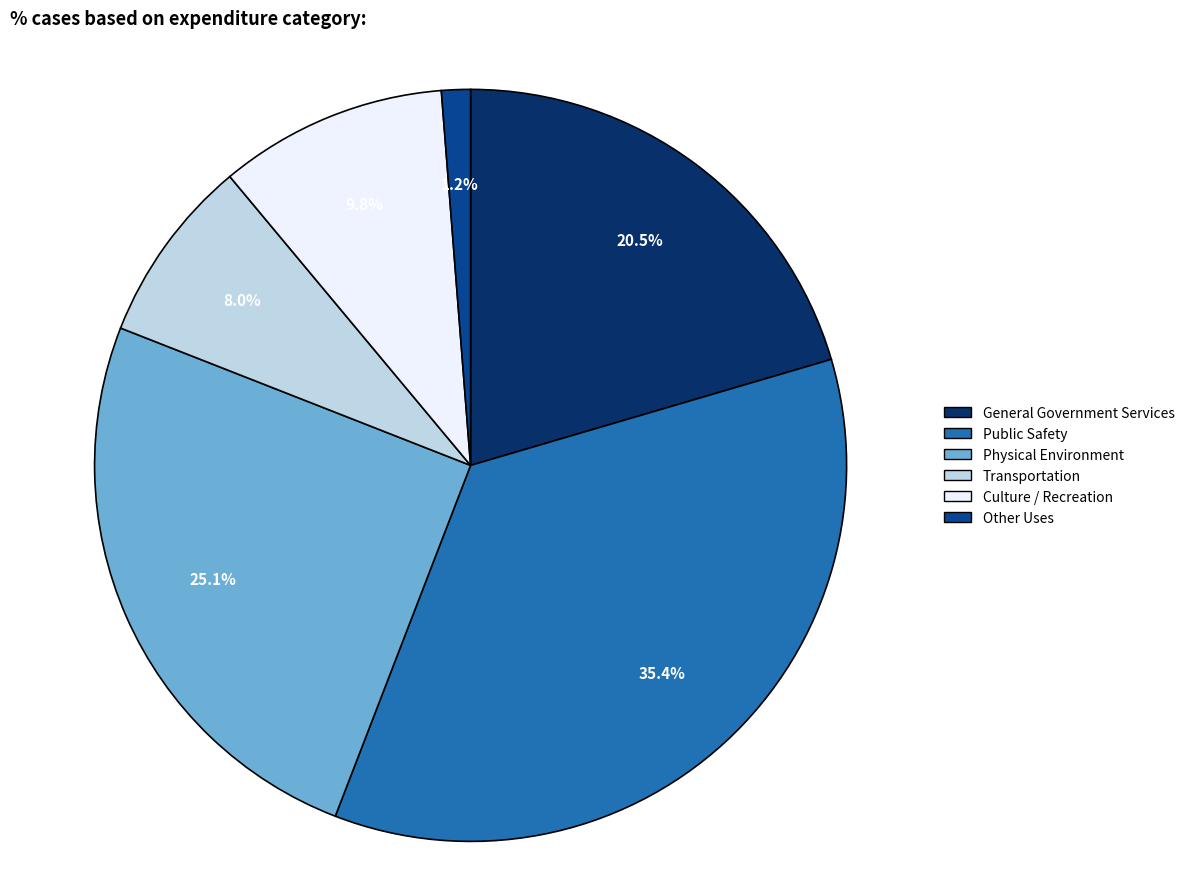

Is it true that Physical Environment is 25% of the pie?

True